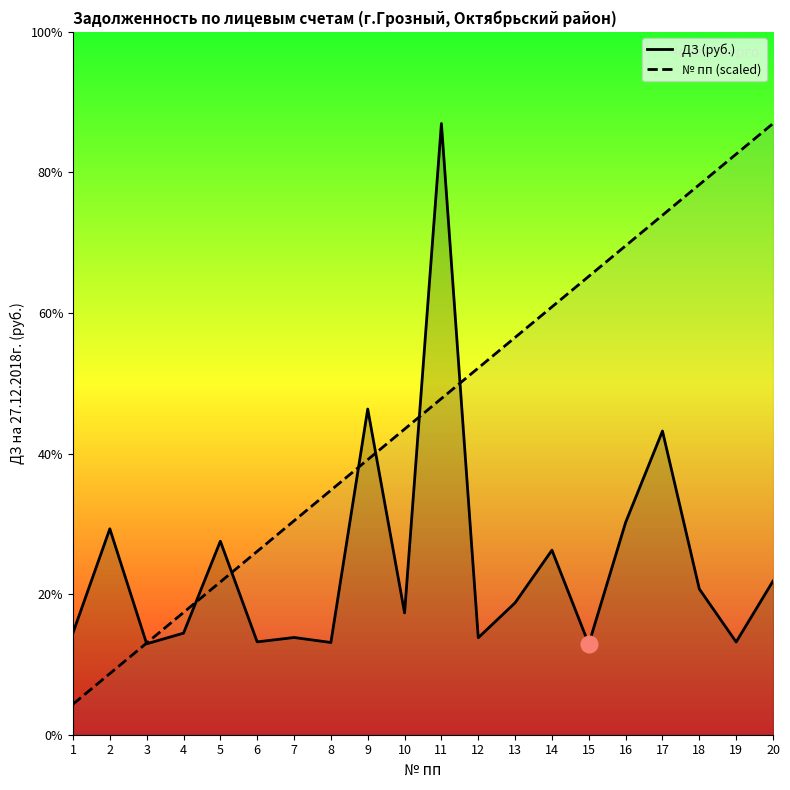

Does the chart display data point markers on the line(s)?

No